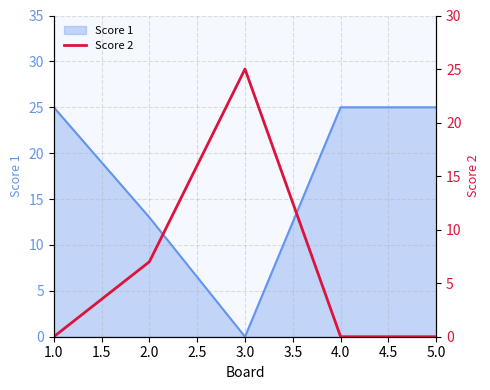

At which label does Score 1 reach its minimum?

3.0